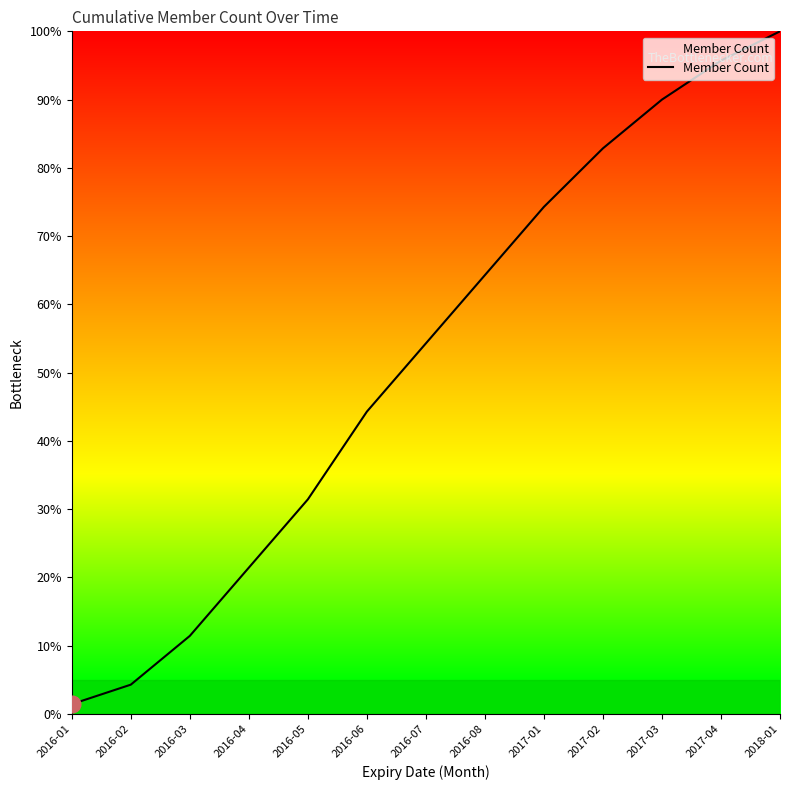

What position from the left is 2017-03?

11